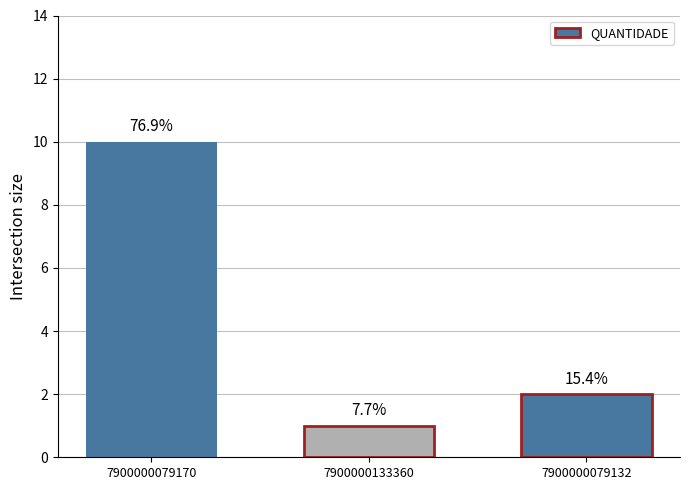

What is the change in value from 7900000079170 to 7900000133360?

-9